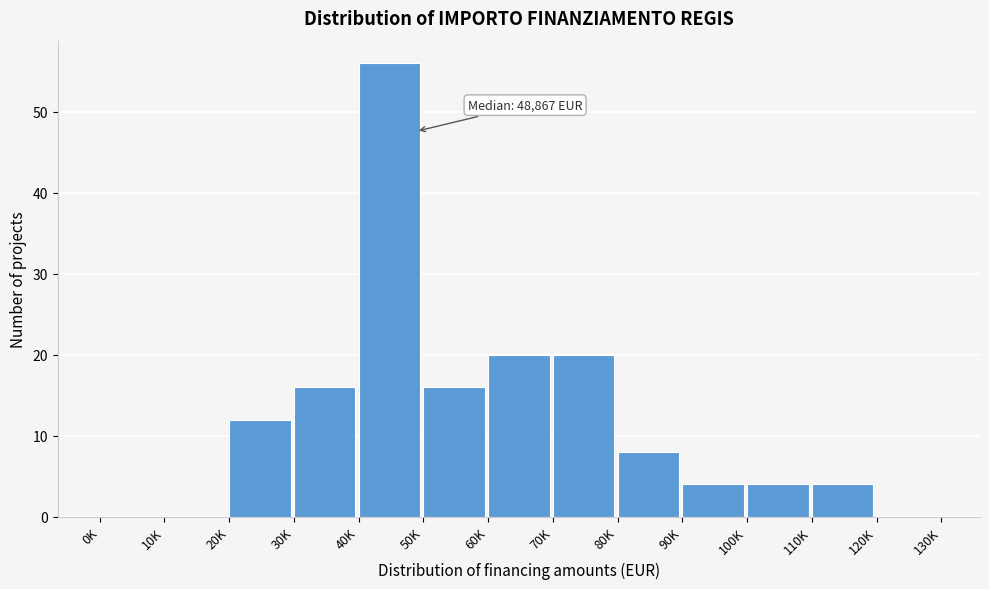

Reading left to right, list all the values displayed in this chart.

0K=0	10K=0	20K=12	30K=16	40K=56	50K=16	60K=20	70K=20	80K=8	90K=4	100K=4	110K=4	120K=0